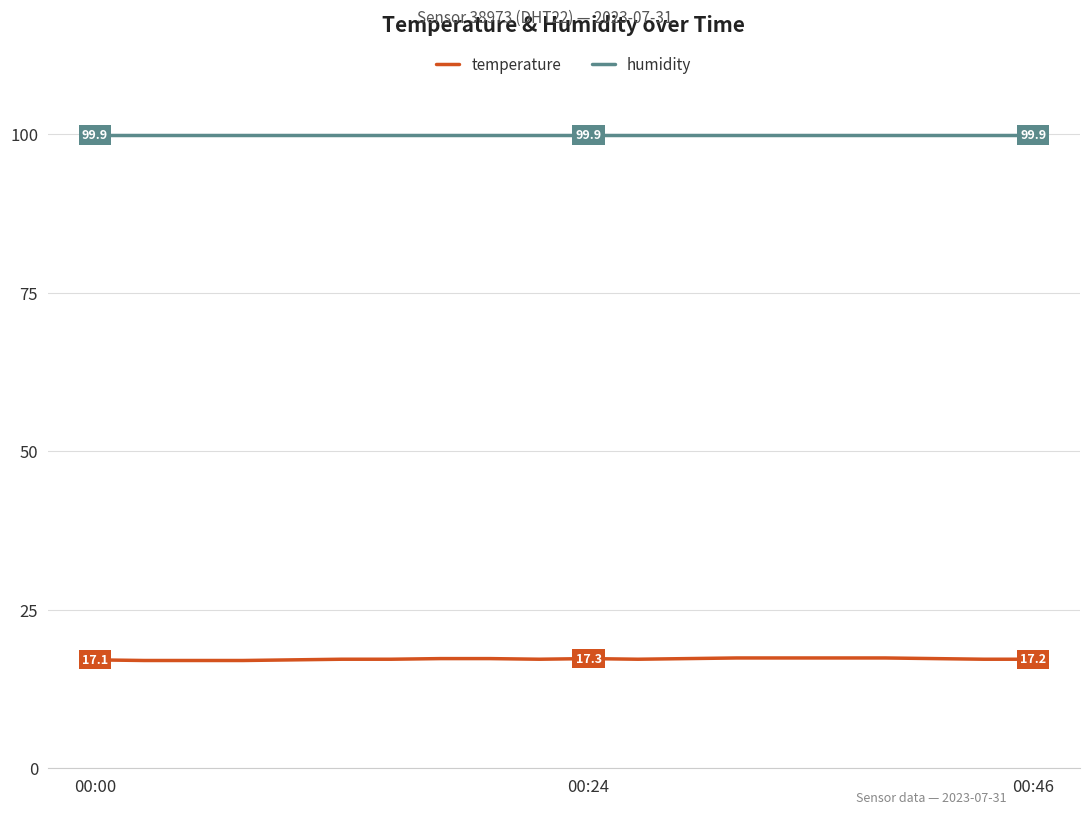

Rank the series by their maximum value, from highest to lowest.

humidity, temperature